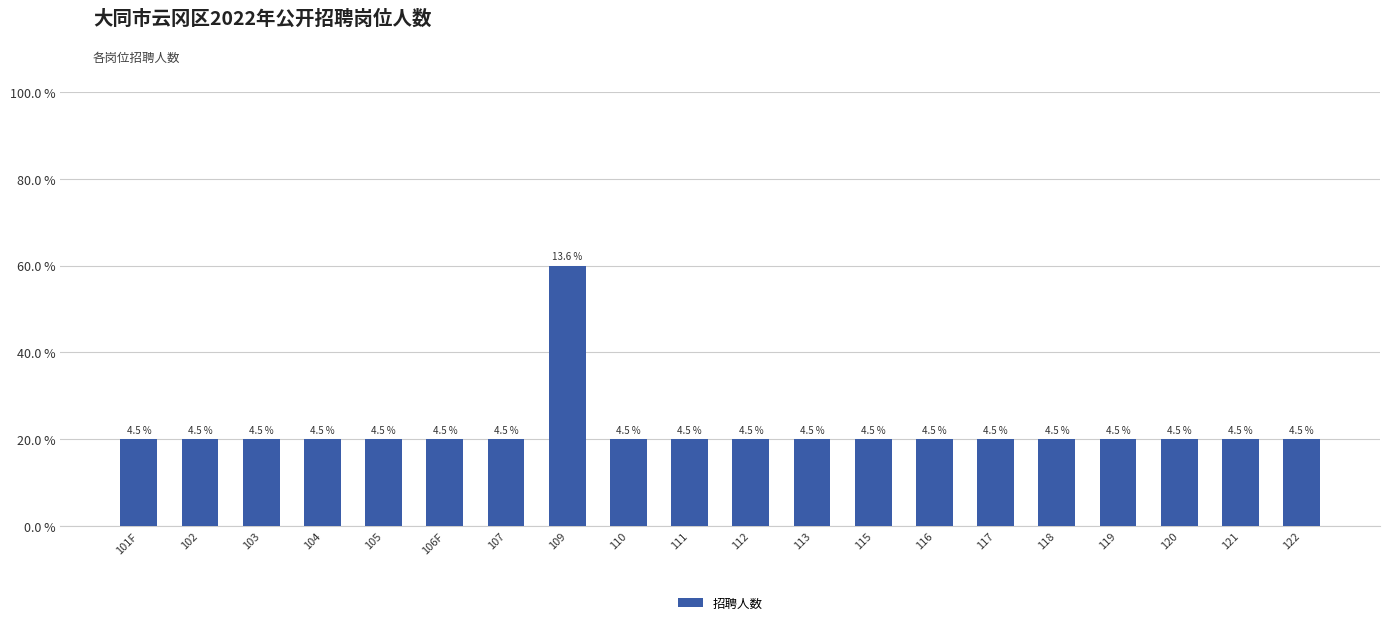

Rank the categories by value from lowest to highest.

101F, 102, 103, 104, 105, 106F, 107, 110, 111, 112, 113, 115, 116, 117, 118, 119, 120, 121, 122, 109